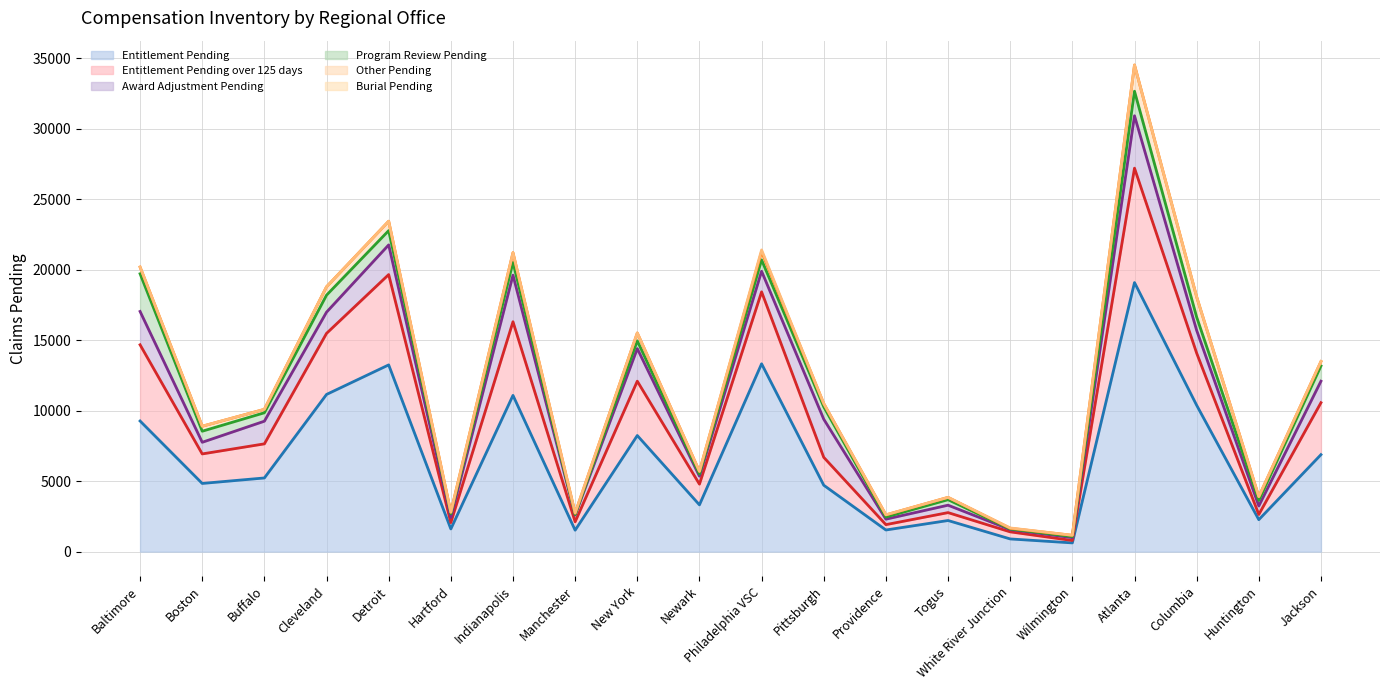

How many data points in Program Review Pending (line) are less than 10270?

10